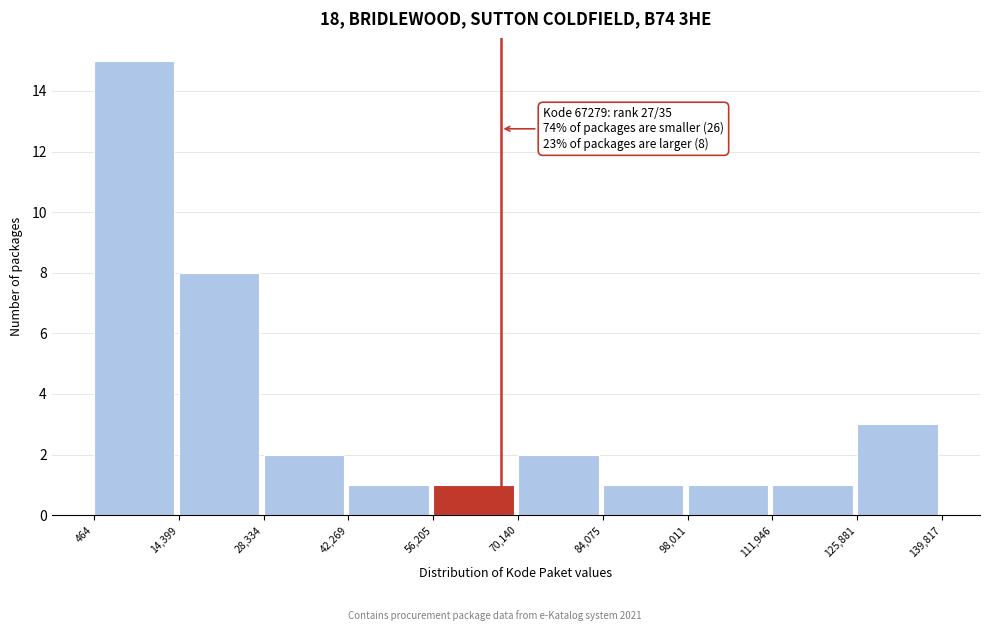

Over which range of the x-axis is the bar tallest?

464 to 14,399